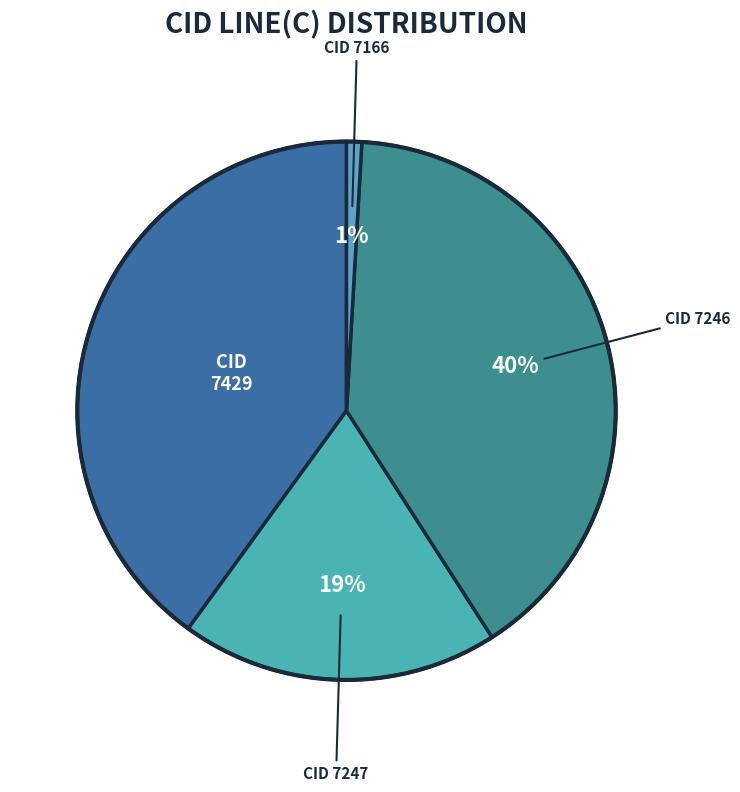

Count the number of slices in the pie.

4